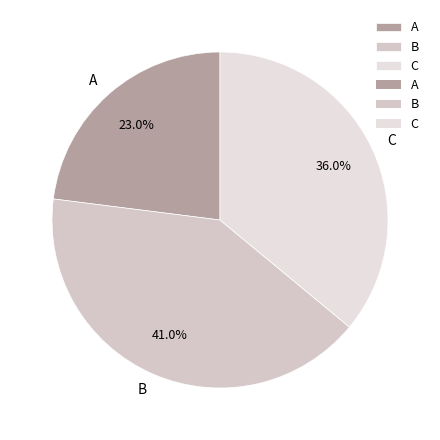

Which category has the biggest portion of the pie?

B